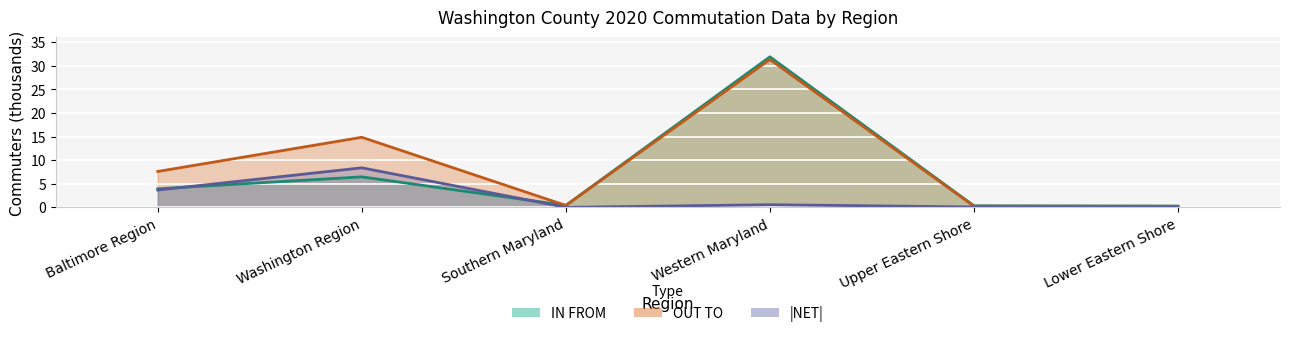

Which series has the largest range (max minus min)?

IN FROM